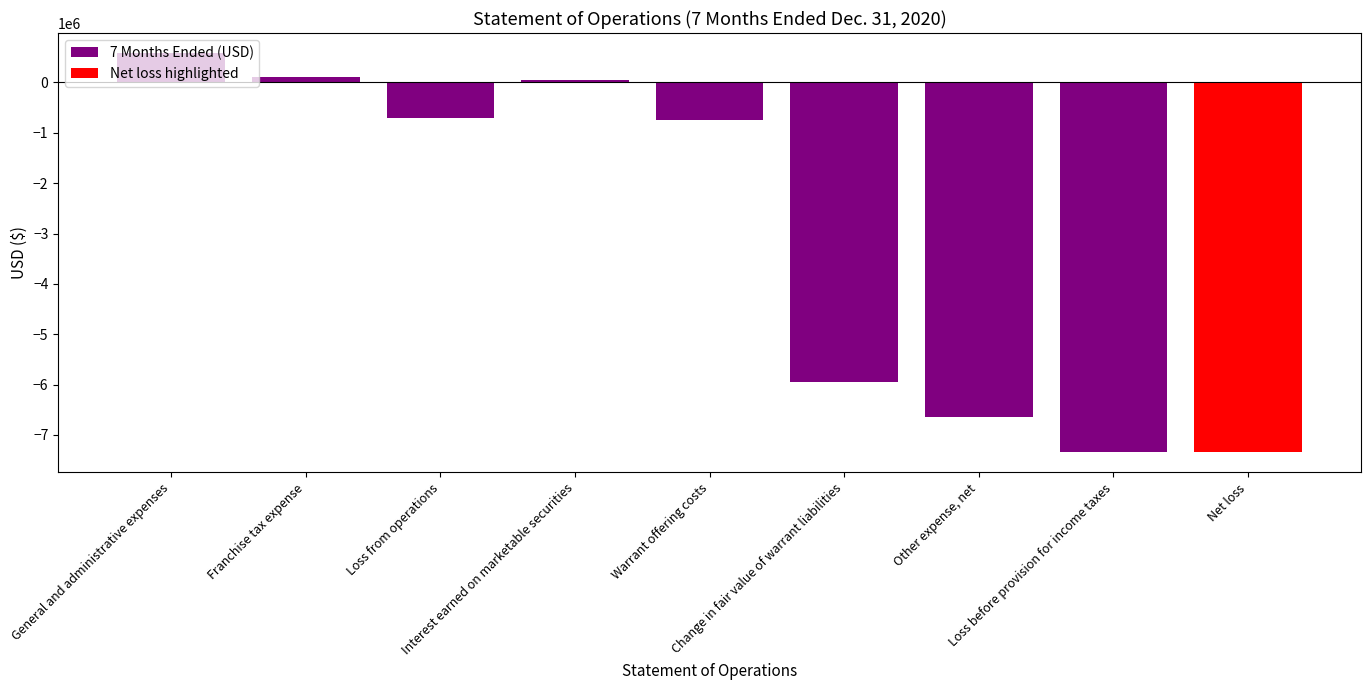

Rank the categories by value from highest to lowest.

General and administrative expenses, Franchise tax expense, Interest earned on marketable securities, Loss from operations, Warrant offering costs, Change in fair value of warrant liabilities, Other expense, net, Loss before provision for income taxes, Net loss